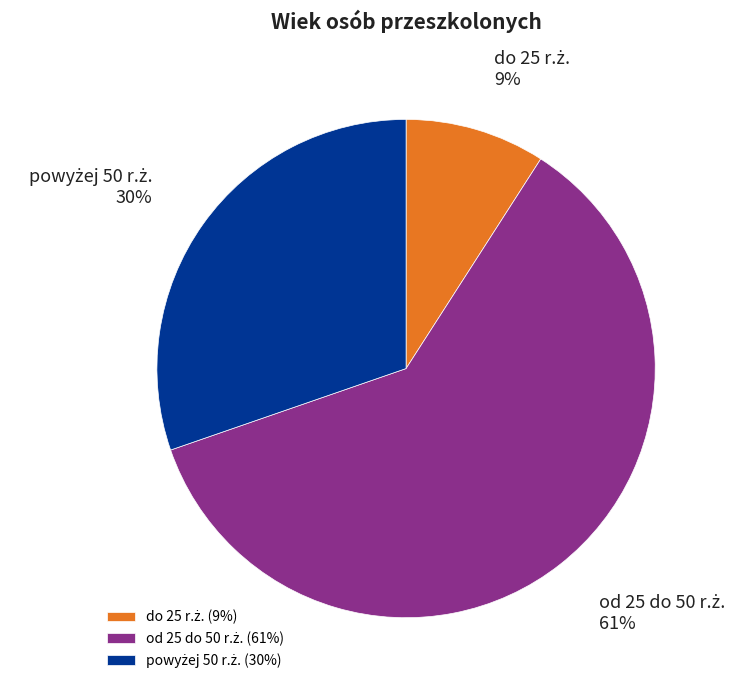

To the nearest percent, what is the average slice percentage?

33%